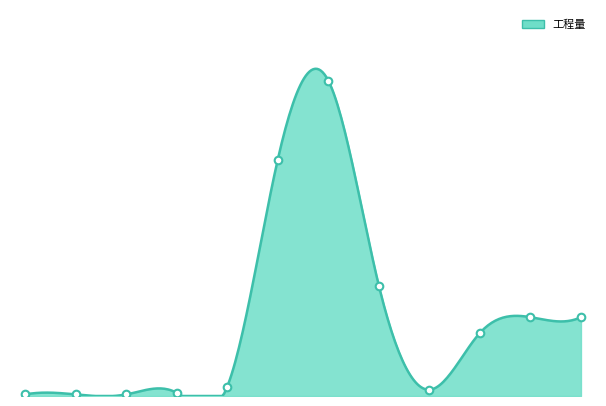

What is the change in value from 太阳能电池 to 直流电缆?

+198